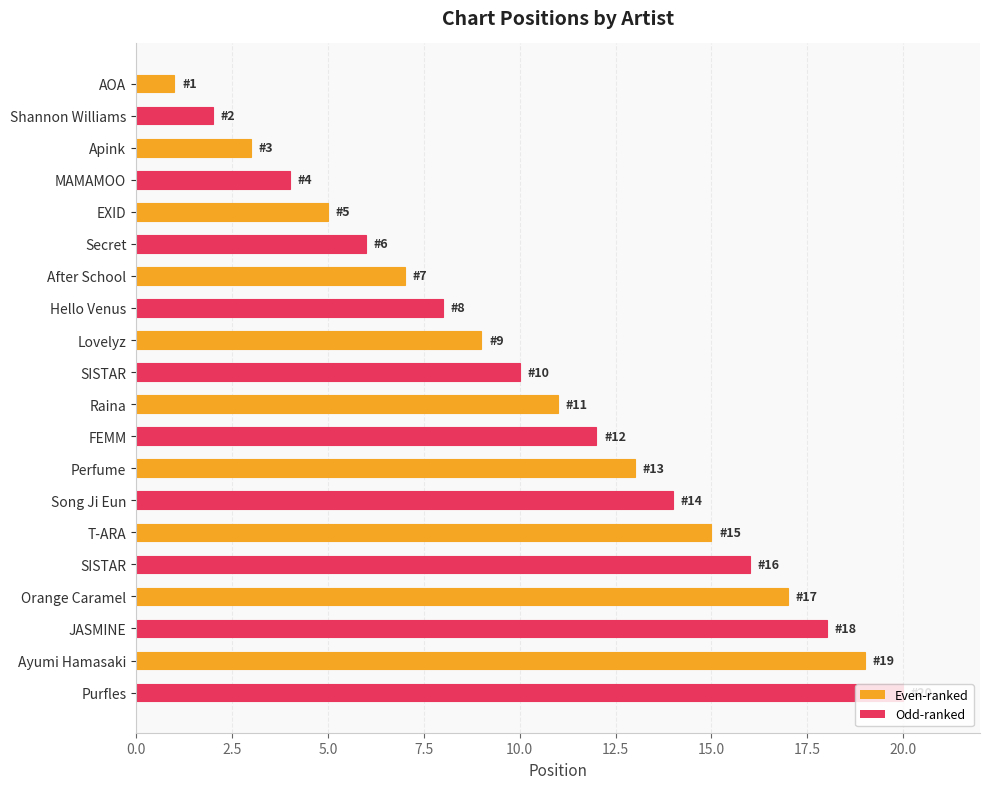

How many values are below 11?

10